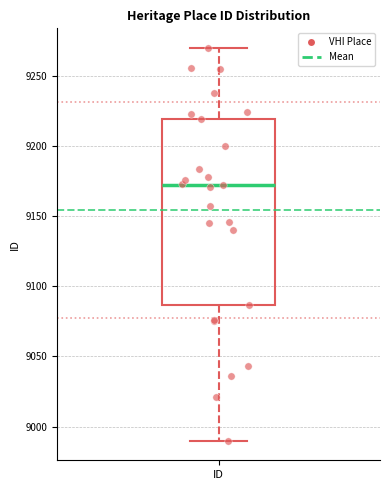

Where is the lower edge of the box for ID on the y-axis? The values are not printed on the chart, so give them approximately, as read against the axis.

9085